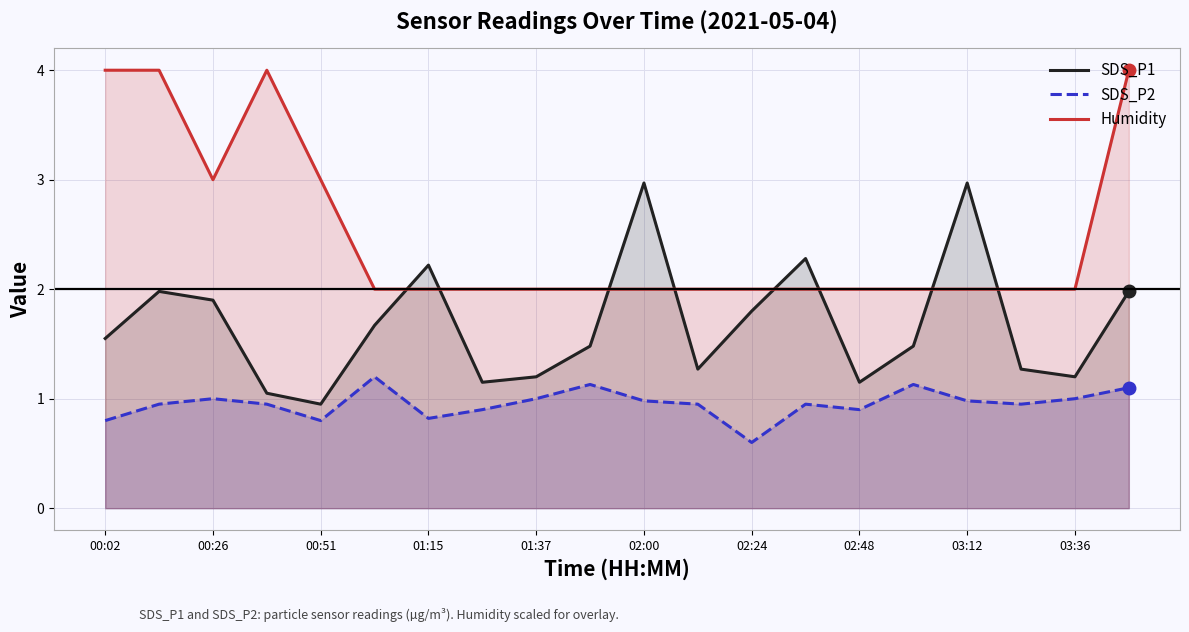

What is the difference between the SDS_P1 values at 03:36 and 03:12?

1.8